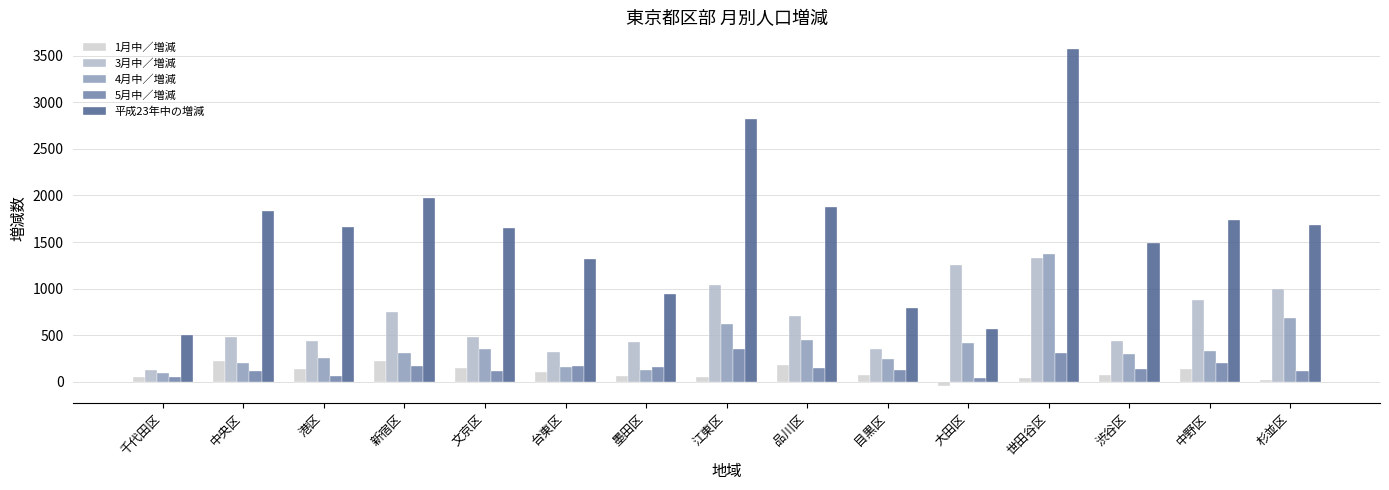

What is the greatest value displayed?

3569